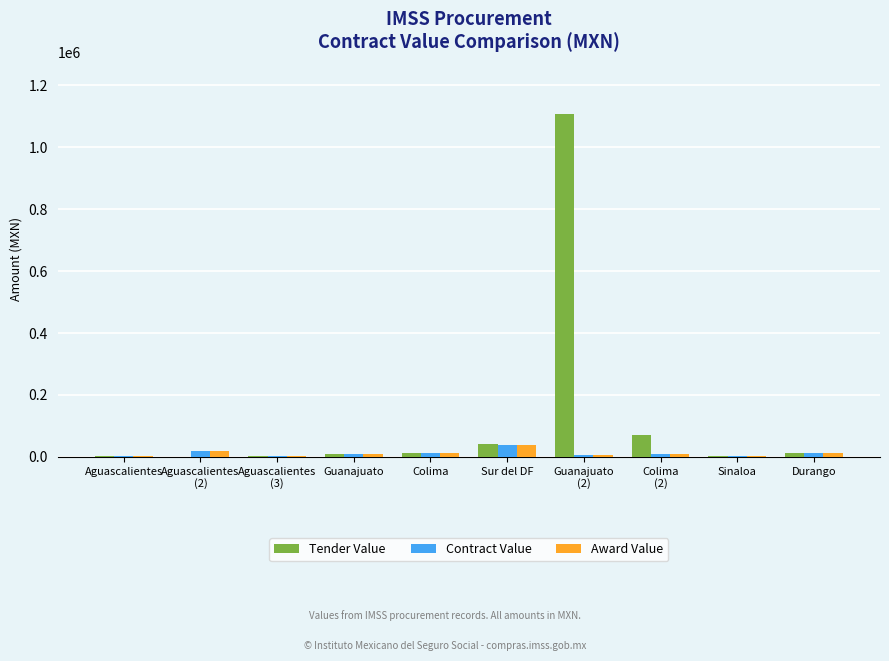

Which series has the largest total across all categories?

Tender Value